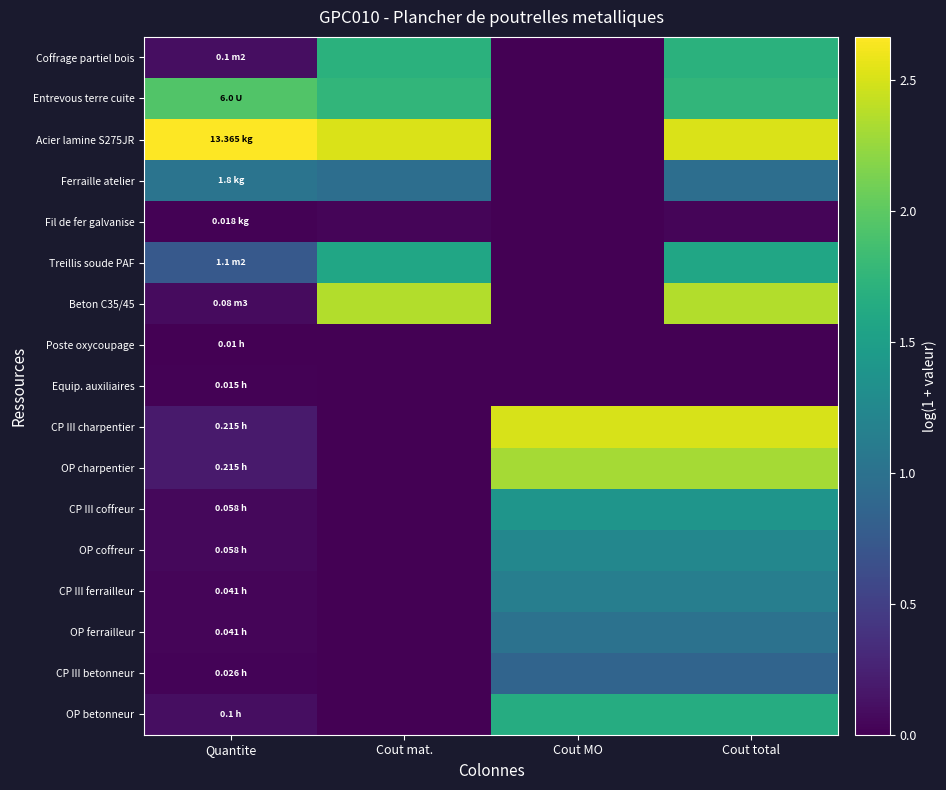

Between Cout mat. and Quantite, which is larger?

Cout mat.